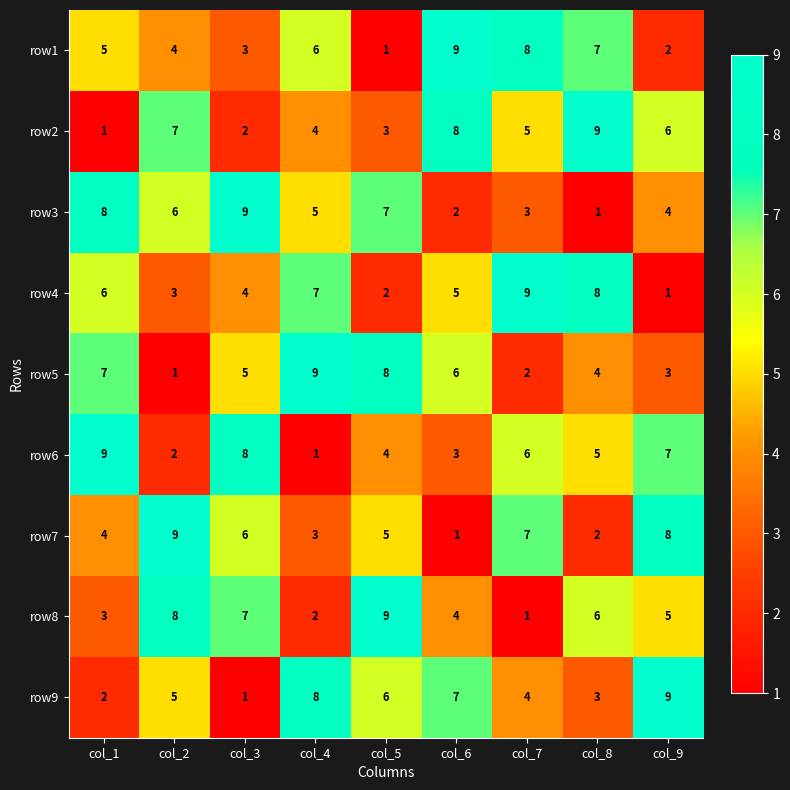

At how many categories does at least one series exceed 7?

9